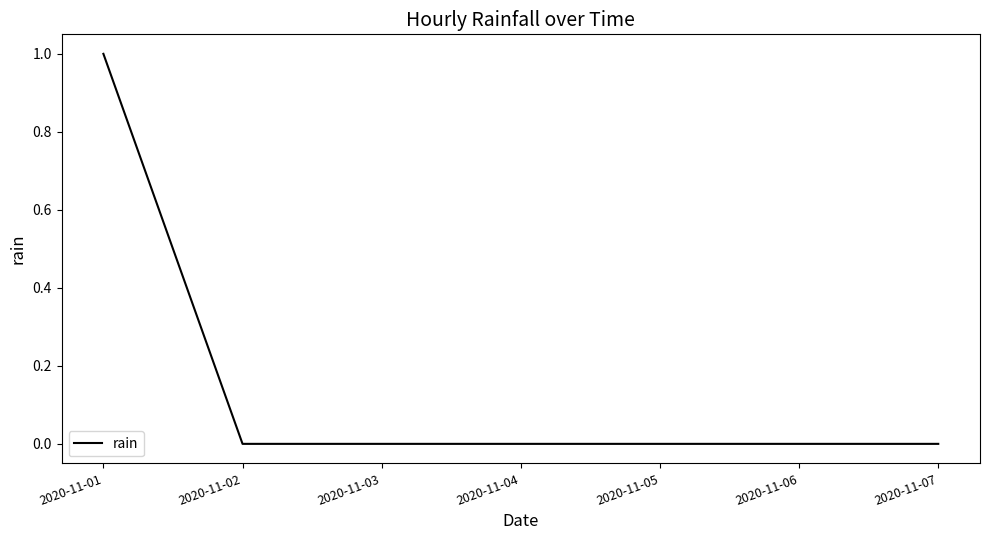

How many lines are shown in the chart?

1